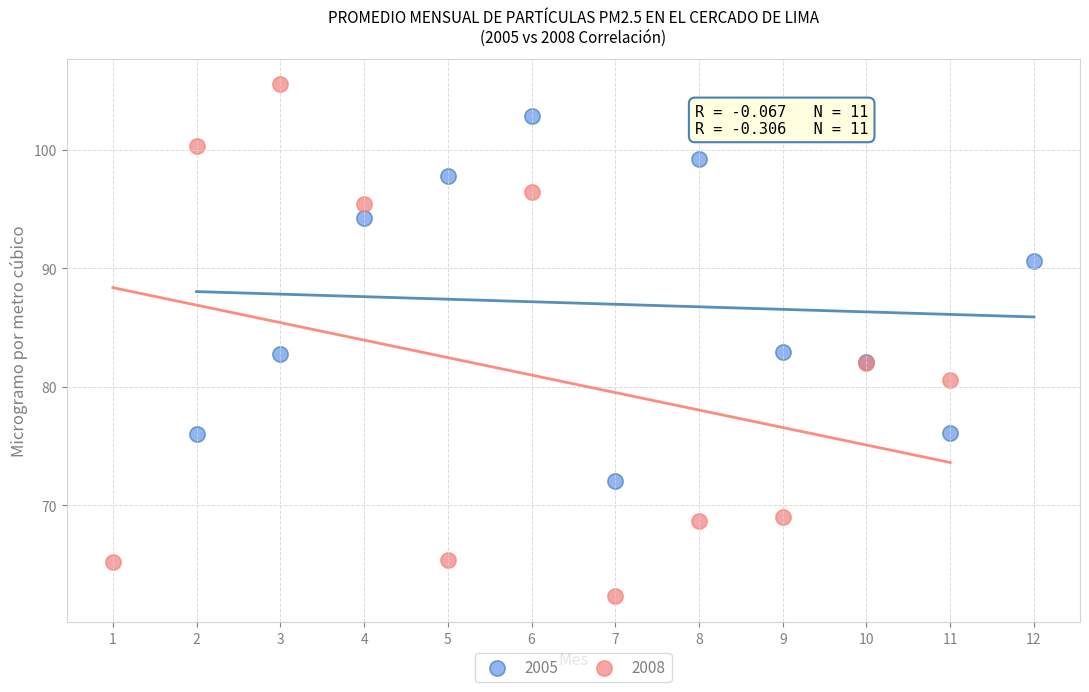

Which series contains the lowest Y value?

2008